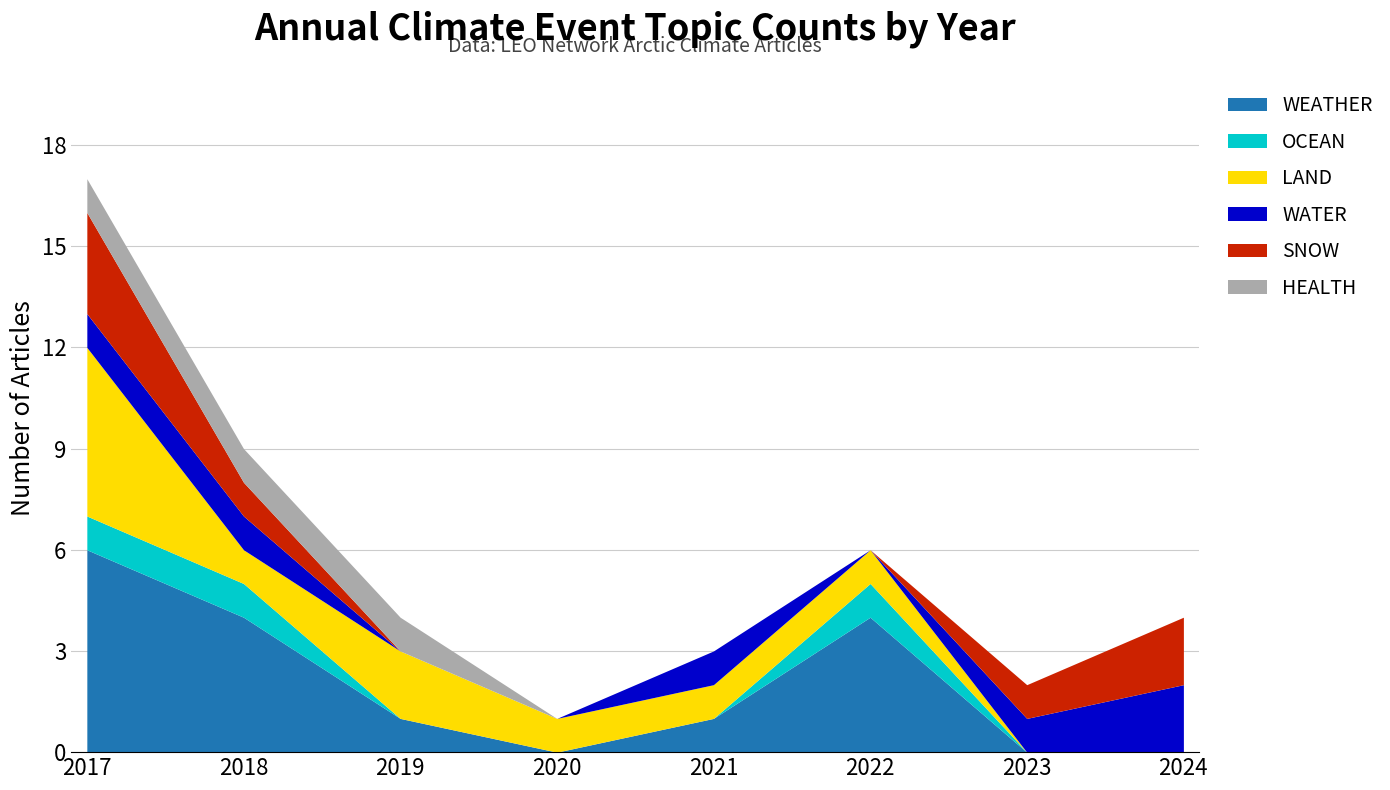

The value of WEATHER at 2022 is 2. True or false?

False